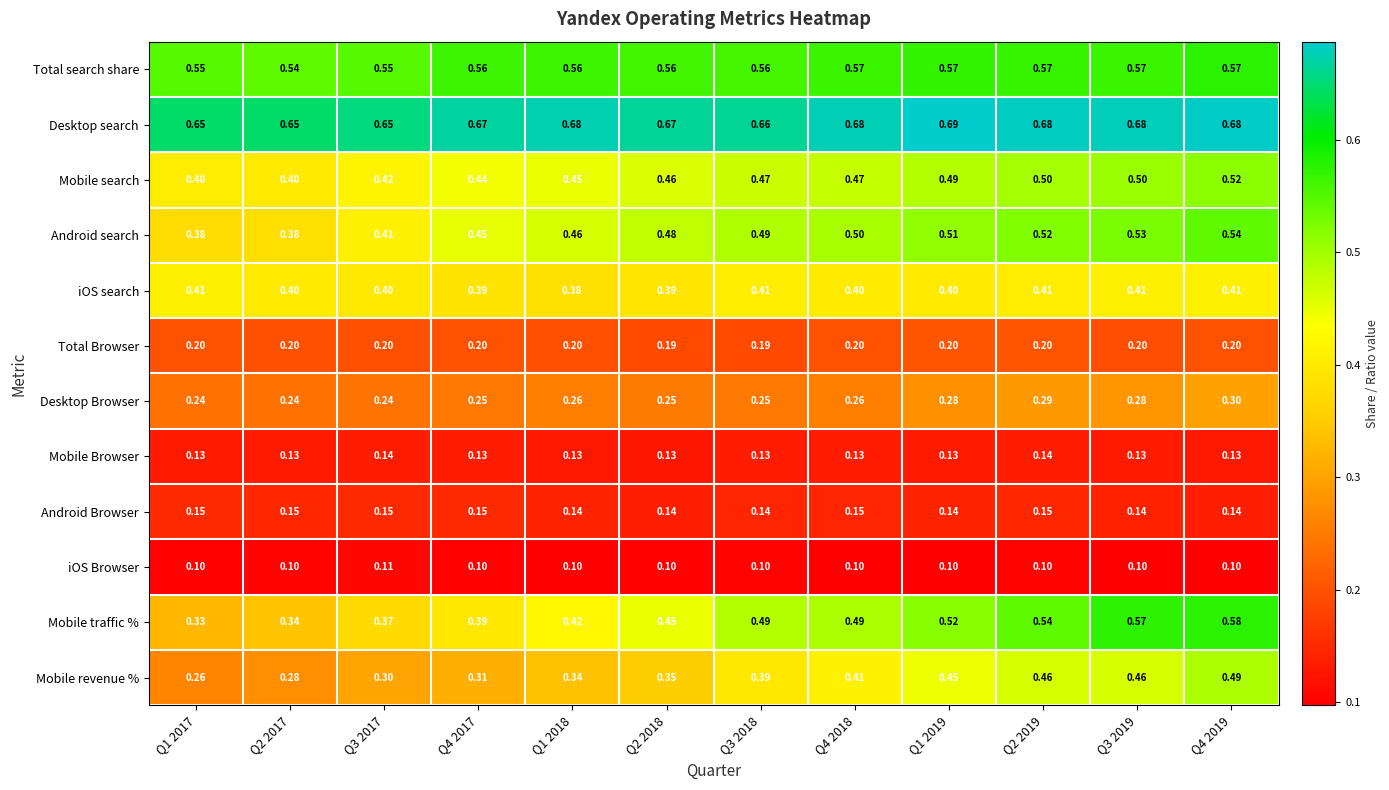

Which series has the largest range (max minus min)?

Mobile traffic %